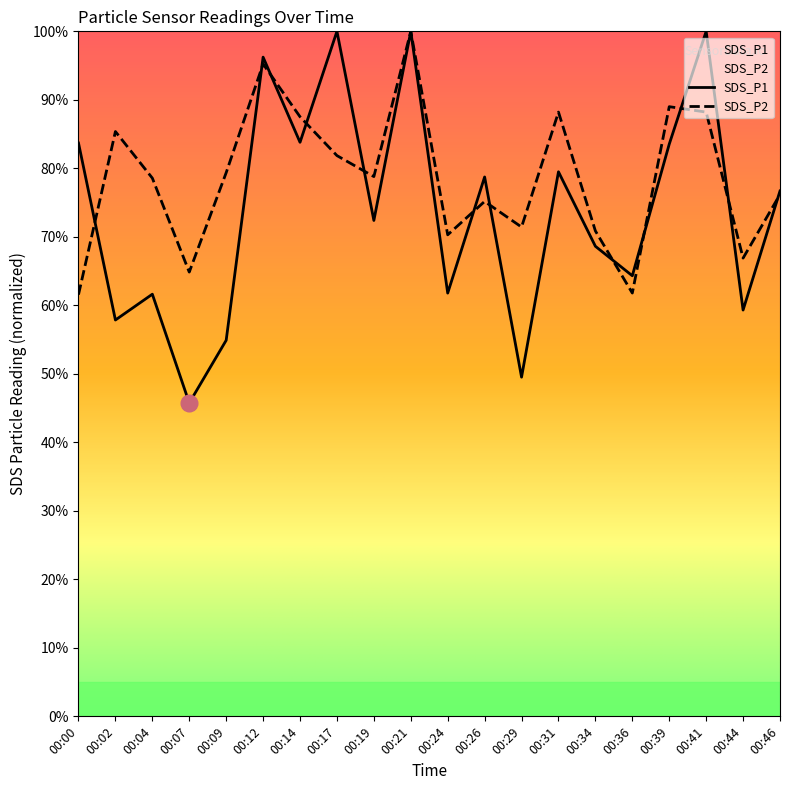

What is the value of the SDS_P1 point at the 18th from the left?

100.0